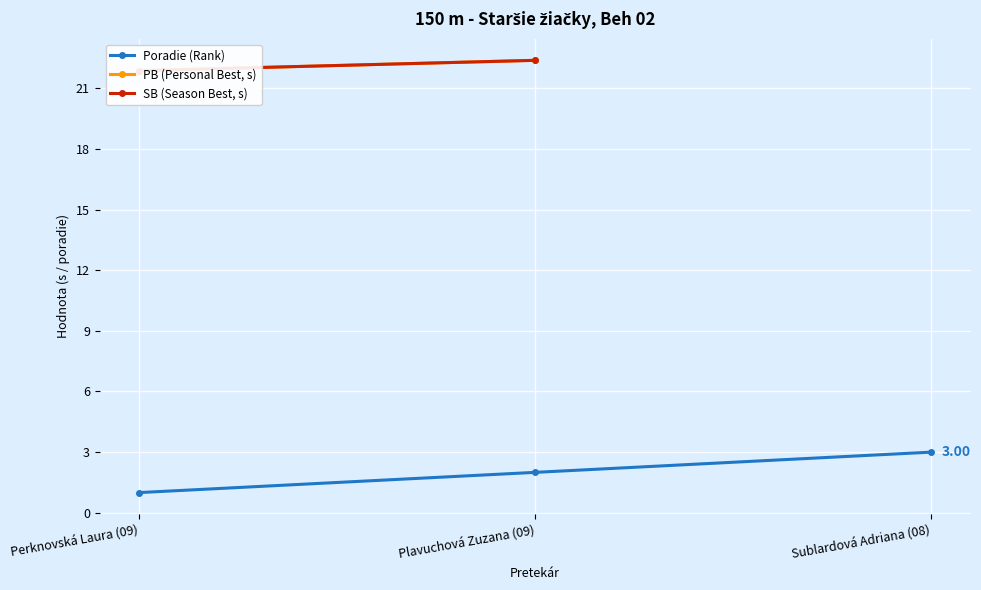

How many data points in PB (Personal Best, s) are above 22?

1